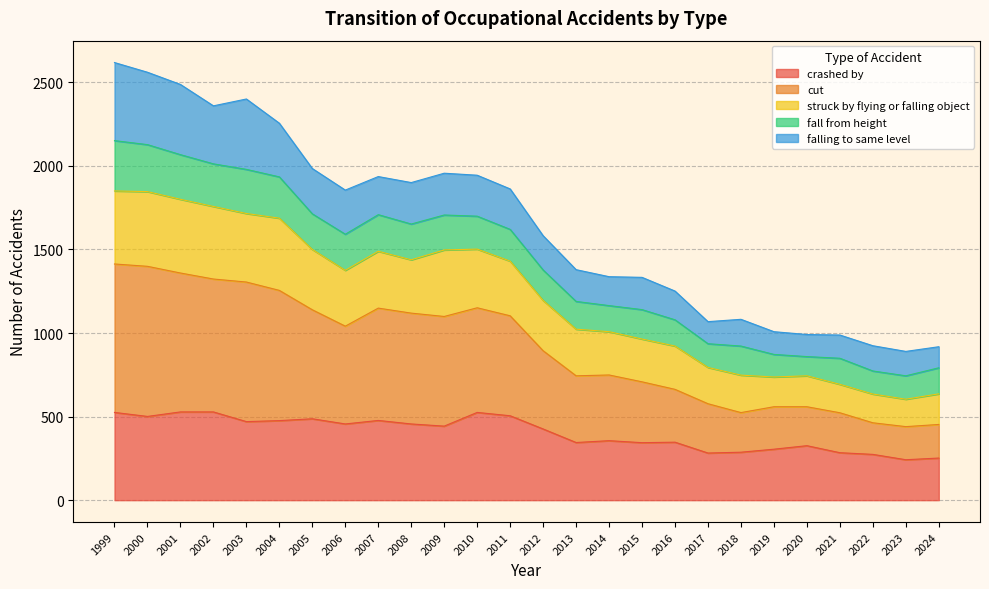

At which category does crashed by reach its first local peak?

2005